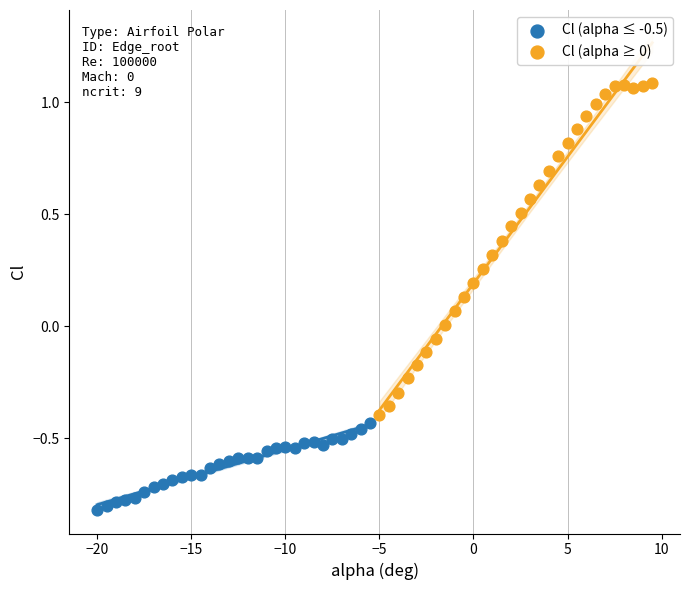

Which series reaches the minimum Y coordinate?

Cl (alpha ≤ -0.5)